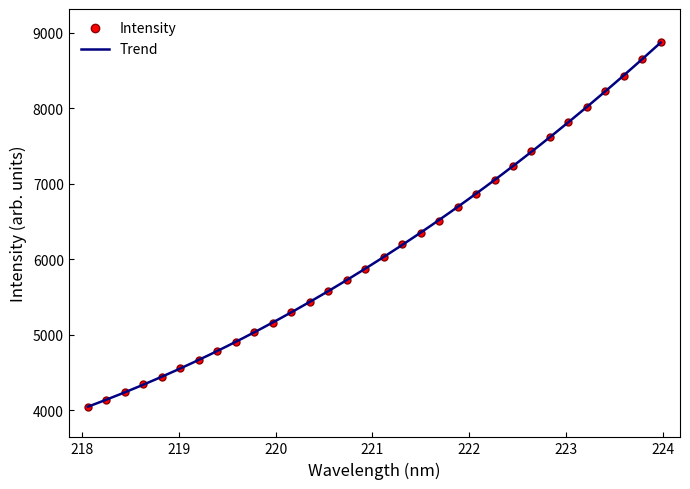

Rank the categories by value from highest to lowest.

223.9802, 223.7895, 223.5987, 223.408, 223.2172, 223.0264, 222.8355, 222.6447, 222.4538, 222.263, 222.0721, 221.8812, 221.6902, 221.4993, 221.3083, 221.1174, 220.9264, 220.7354, 220.5444, 220.3533, 220.1623, 219.9712, 219.7801, 219.589, 219.3979, 219.2067, 219.0156, 218.8244, 218.6332, 218.442, 218.2508, 218.0596